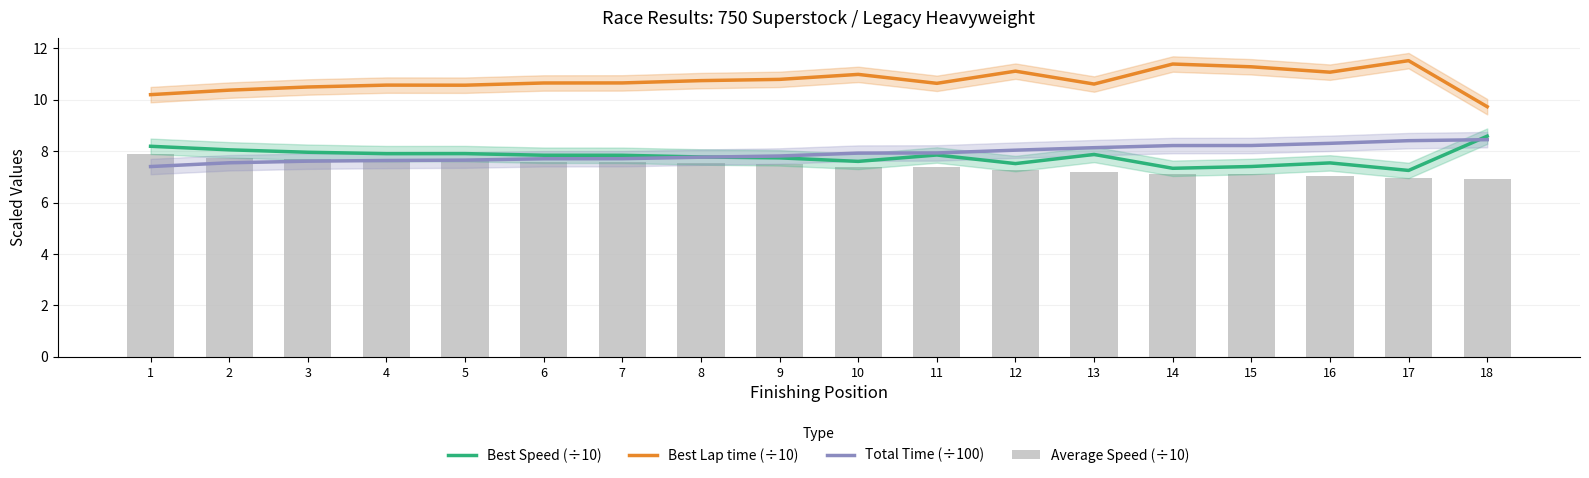

What is the difference between the Best Lap time (÷10) values at 2 and 18?

0.6